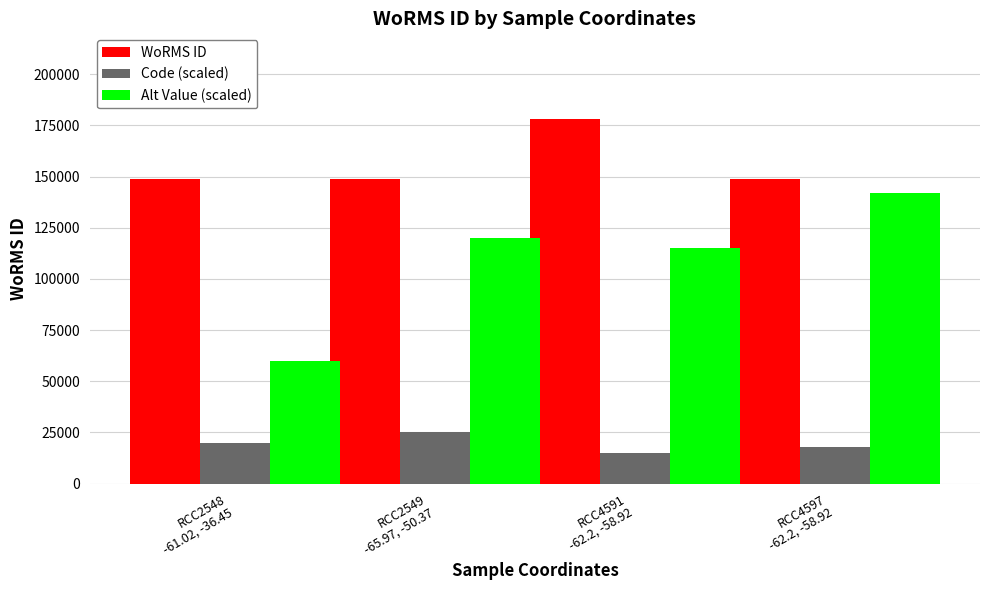

What is the difference between the highest and lowest values at RCC4597
-62.2, -58.92?

130985